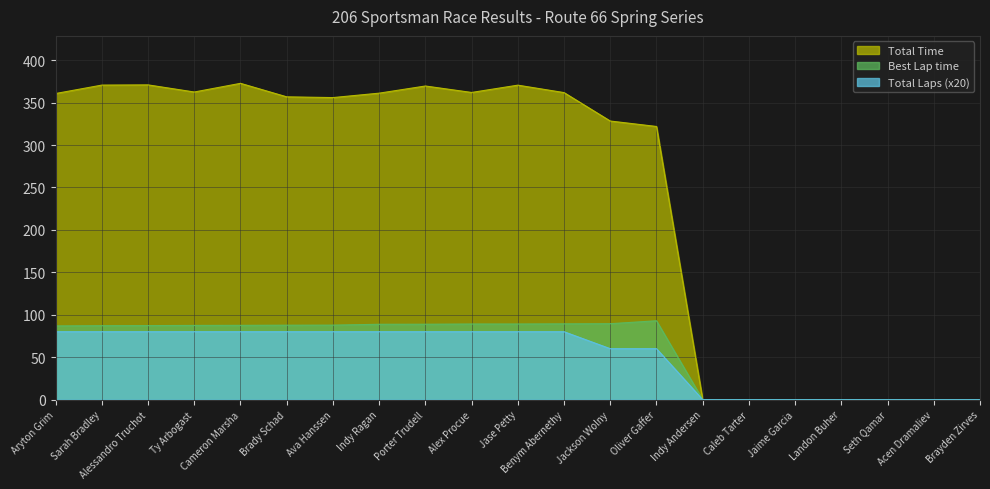

True or false: Total Time and Best Lap time cross at least once.

False